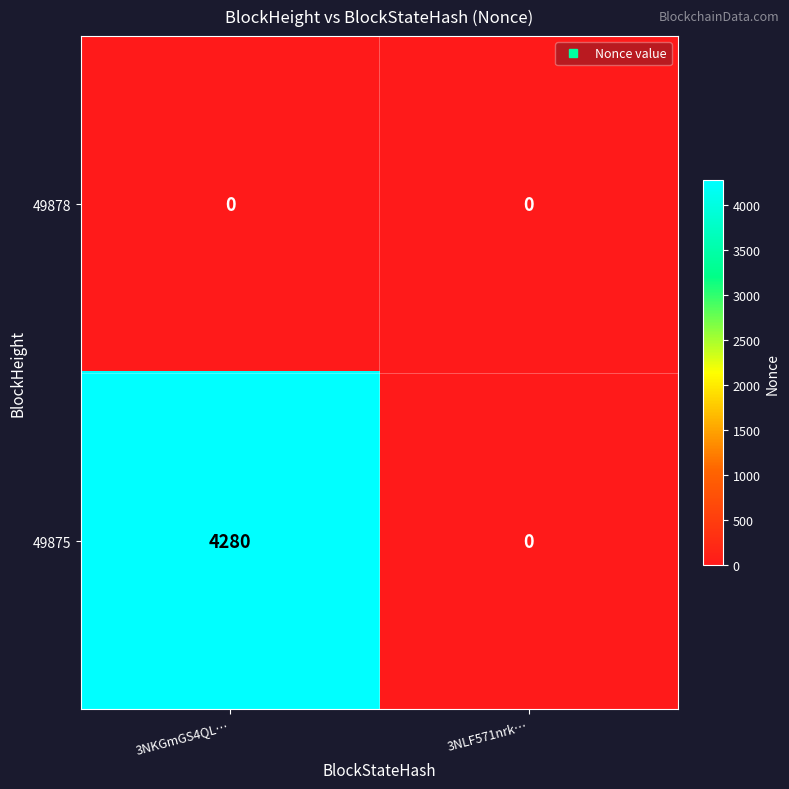

Which series has the largest total across all categories?

49875